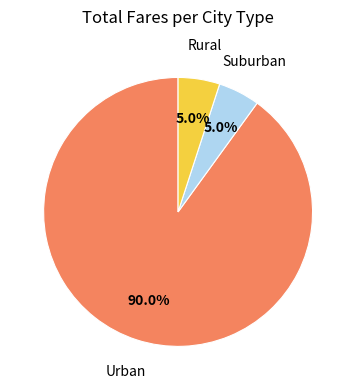

Is there any slice that represents more than half of the pie?

Yes